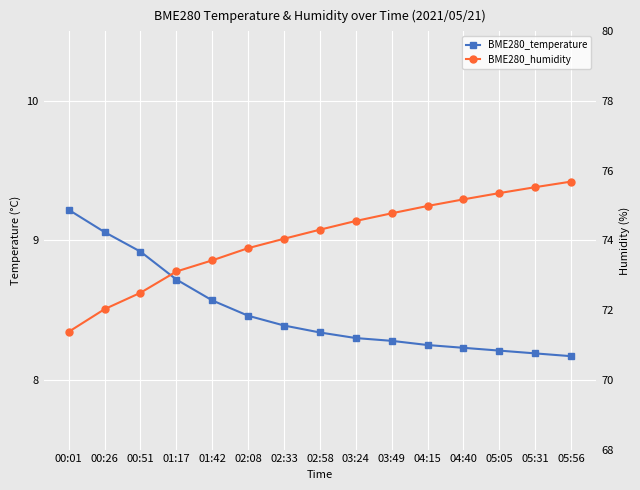

What is the minimum value shown in the chart?

8.2